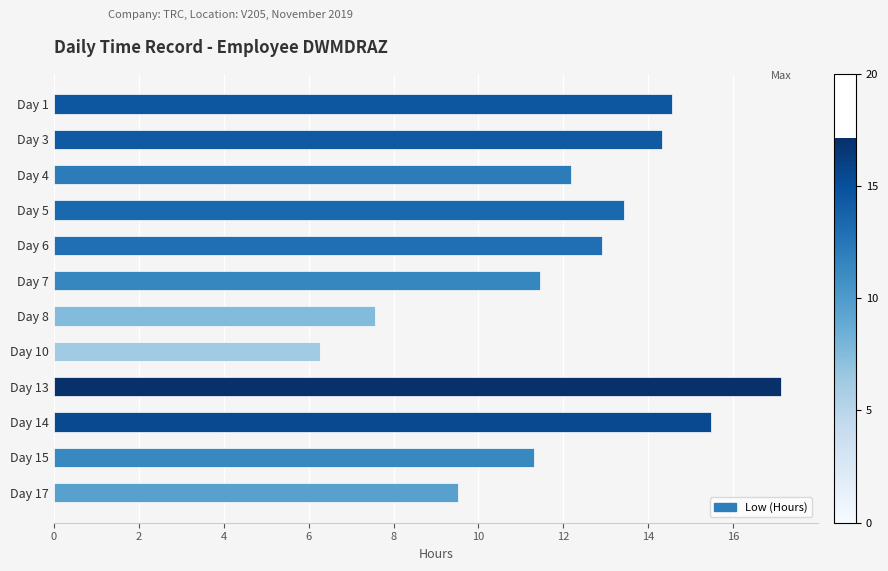

Which has a higher value, Day 17 or Day 6?

Day 6